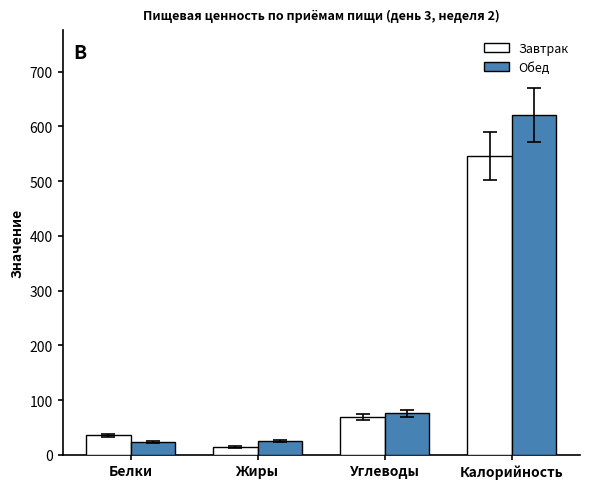

What is the maximum value for Обед?

620.3